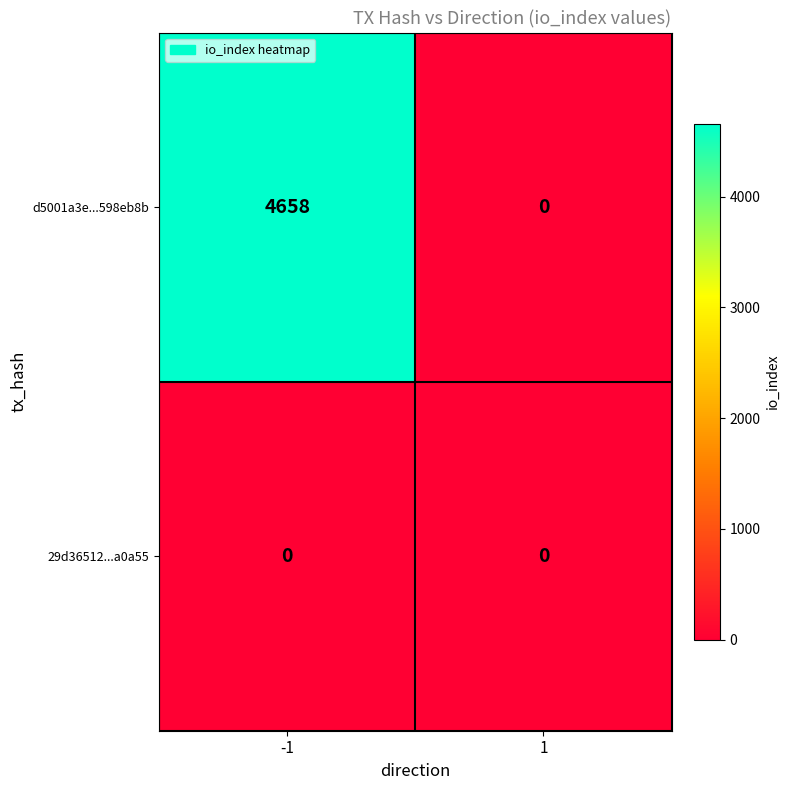

What is the total value across all series at -1?

4658